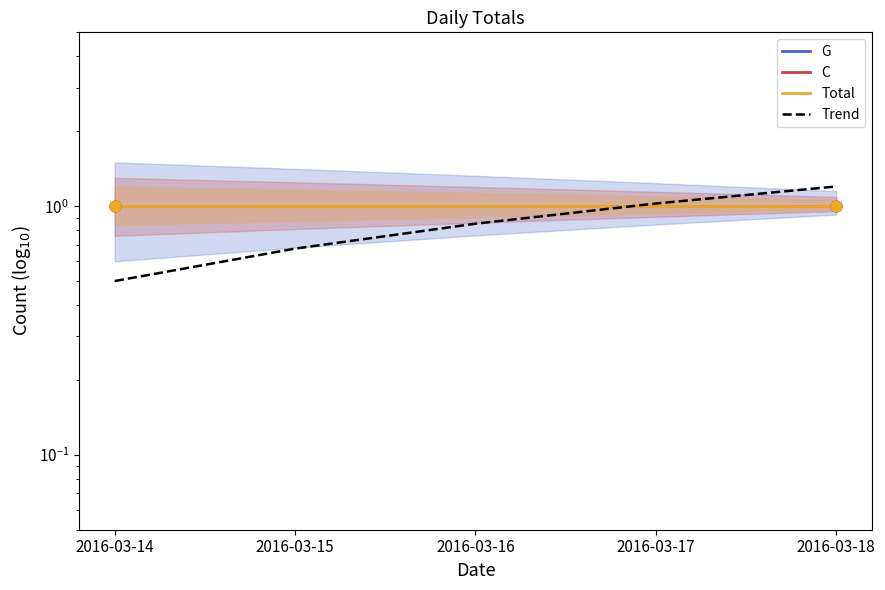

Which series has the largest total across all categories?

G